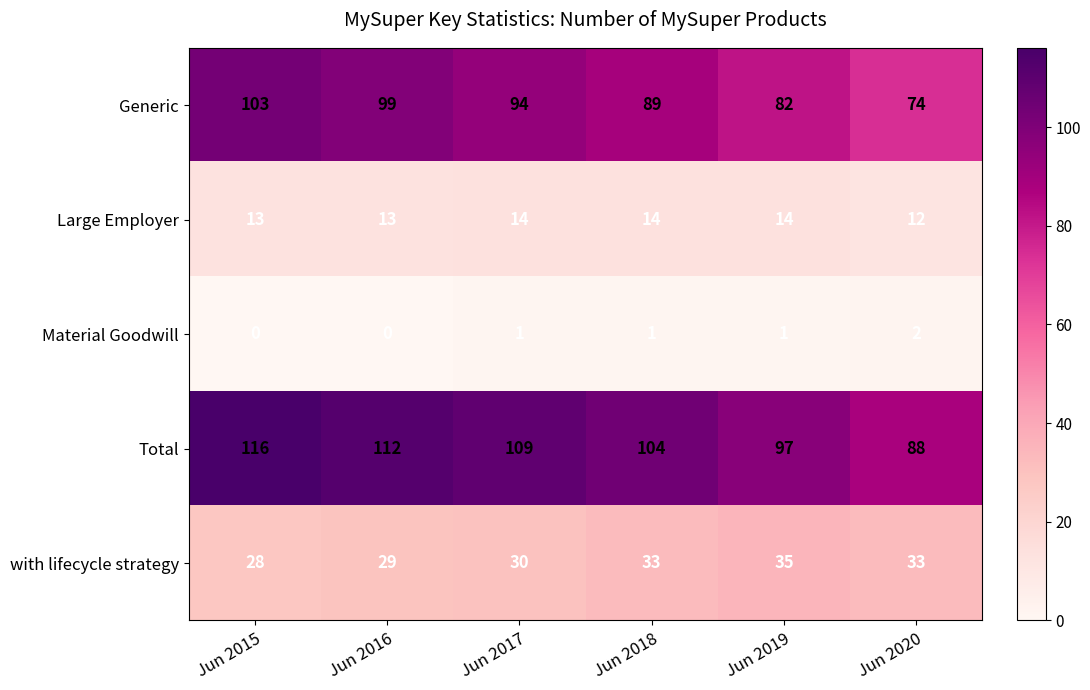

Read the Generic value at Jun 2016.

99